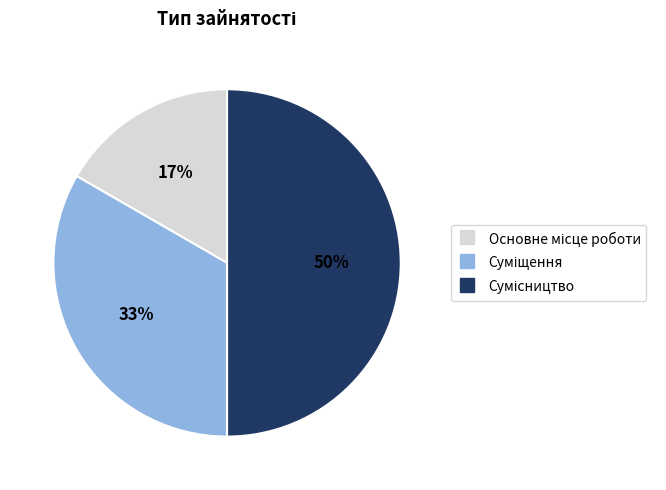

To the nearest percent, what is the difference between the largest and smallest slice percentages?

33%